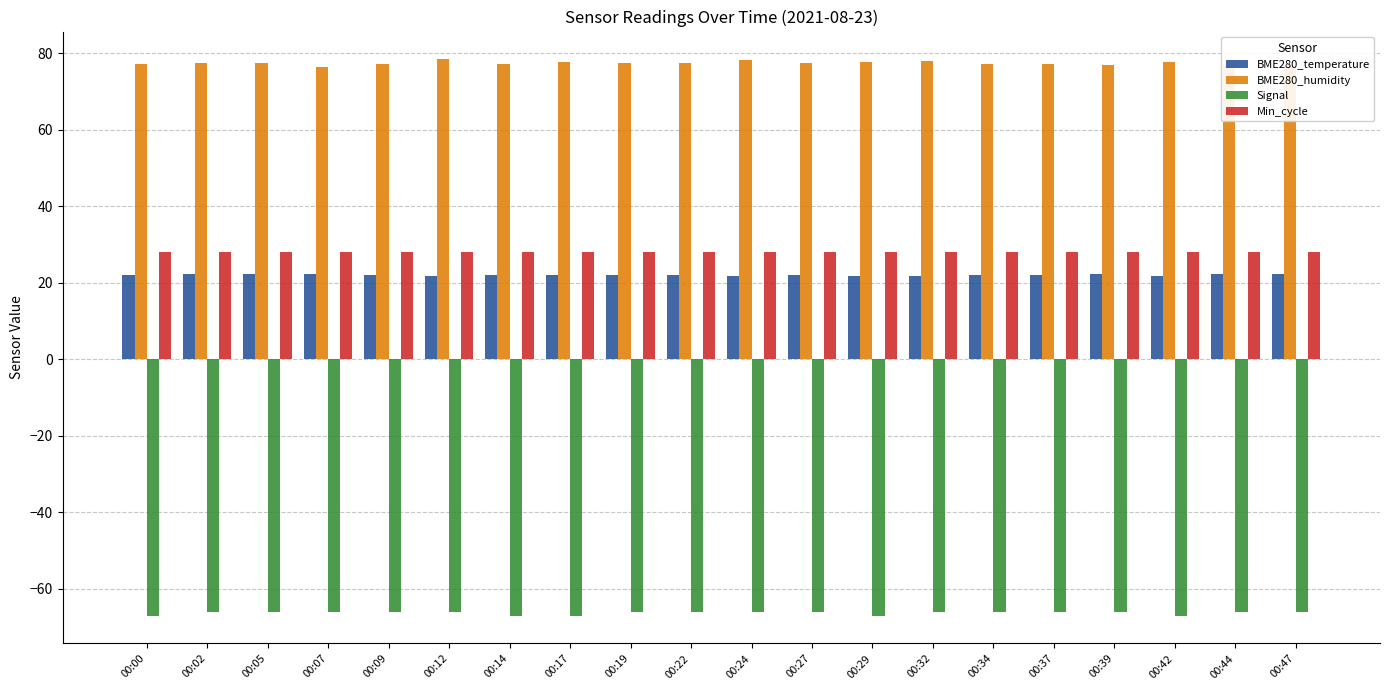

What is the highest value of the BME280_temperature series?

22.4